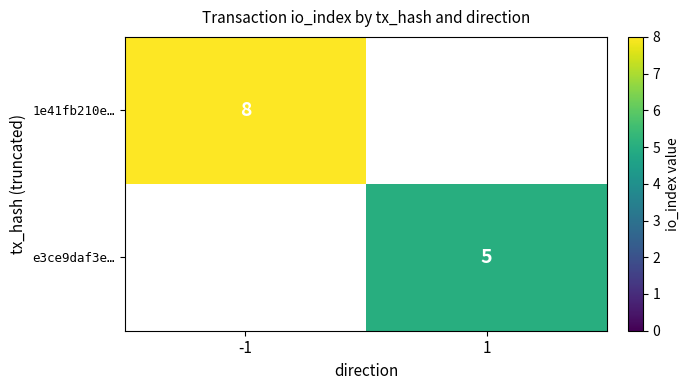

The 1e41fb210e… series shows 8 at -1. True or false?

True